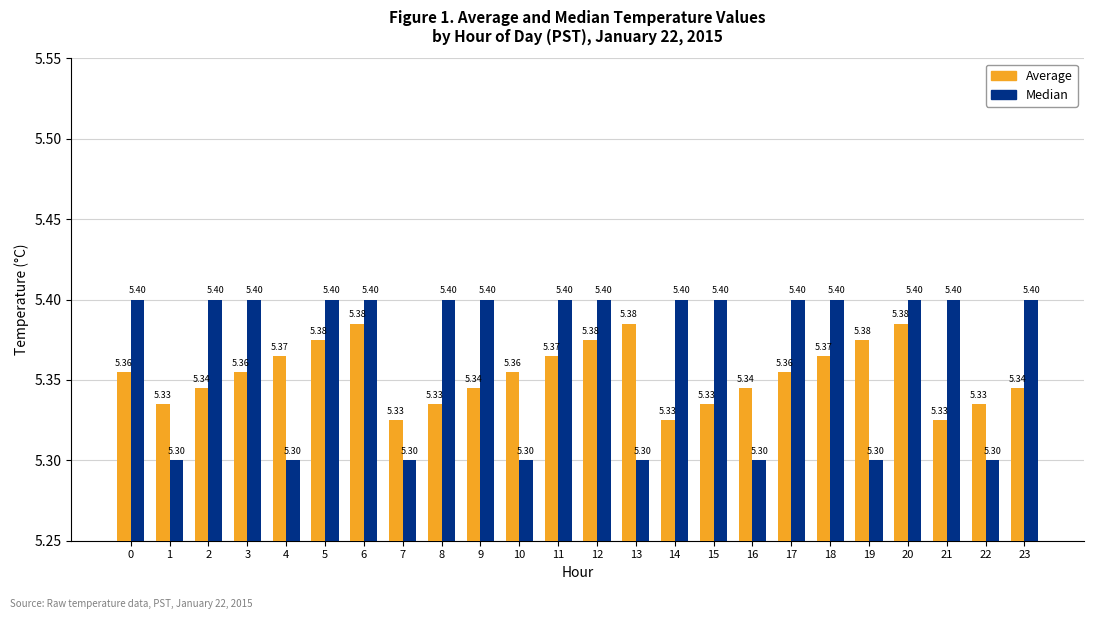

Reading left to right, what are all the values shown in this chart?

Average: 0=5.4	1=5.3	2=5.3	3=5.4	4=5.4	5=5.4	6=5.4	7=5.3	8=5.3	9=5.3	10=5.4	11=5.4	12=5.4	13=5.4	14=5.3	15=5.3	16=5.3	17=5.4	18=5.4	19=5.4	20=5.4	21=5.3	22=5.3	23=5.3
Median: 0=5.4	1=5.3	2=5.4	3=5.4	4=5.3	5=5.4	6=5.4	7=5.3	8=5.4	9=5.4	10=5.3	11=5.4	12=5.4	13=5.3	14=5.4	15=5.4	16=5.3	17=5.4	18=5.4	19=5.3	20=5.4	21=5.4	22=5.3	23=5.4